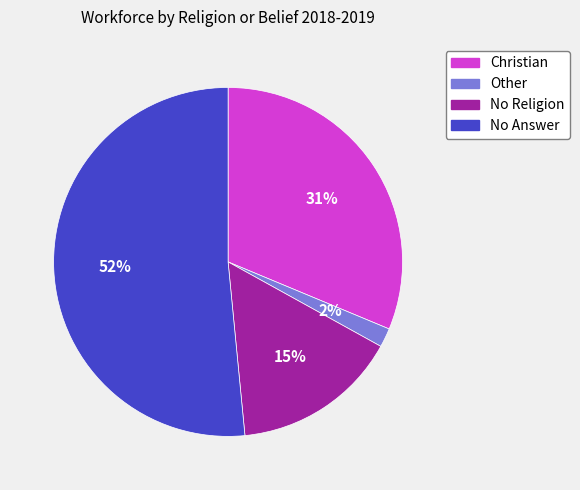

Rank the categories by value from lowest to highest.

Other, No Religion, Christian, No Answer